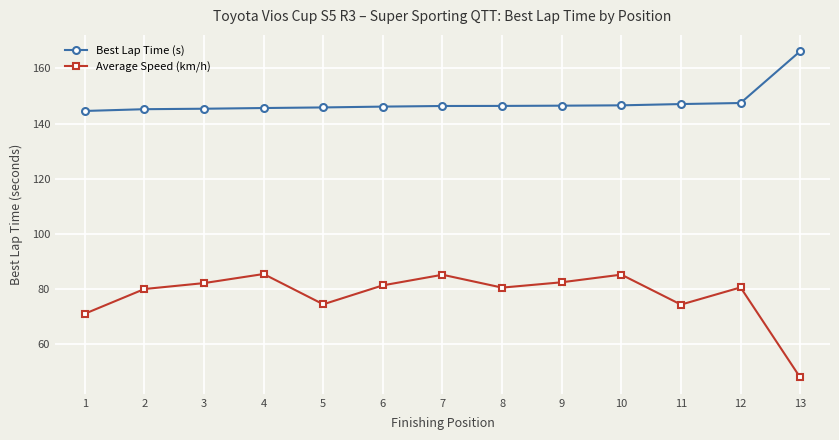

What is the total value across all series at 11?

221.3